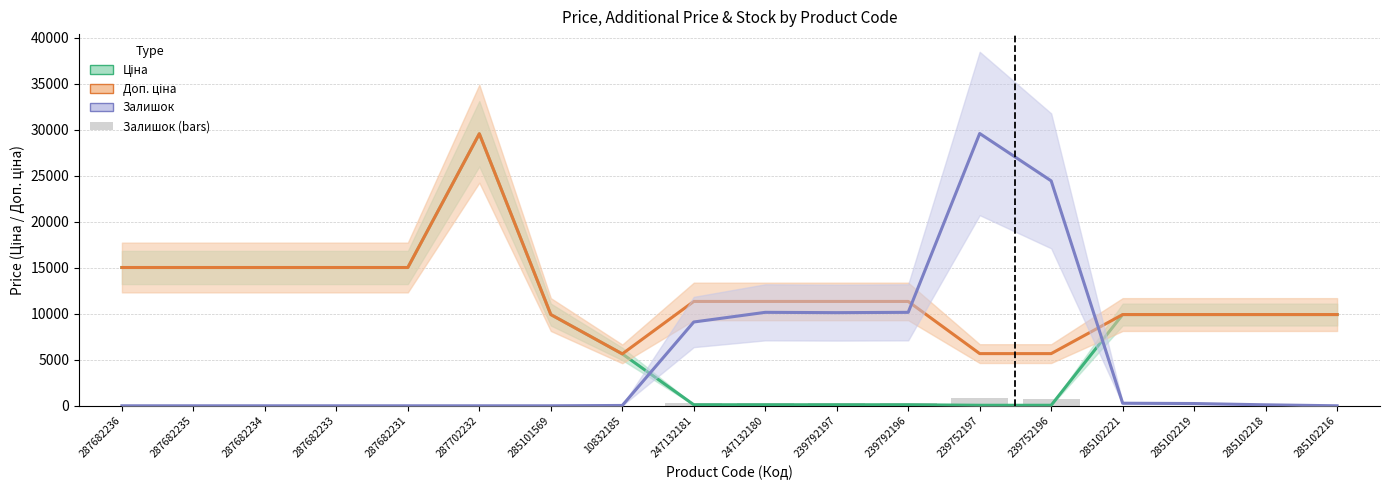

What is the label of the 16th bar from the left?

285102219